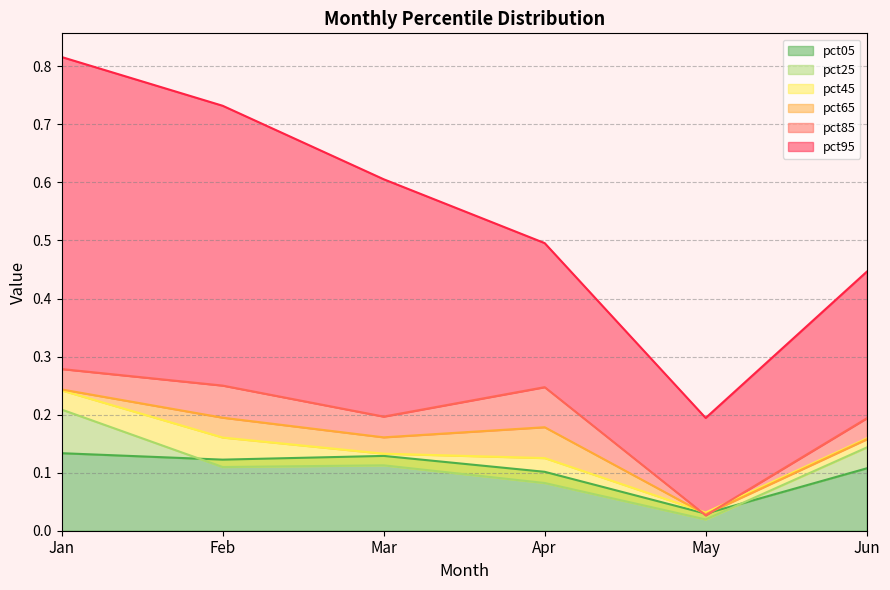

Where is pct85 nearest to the value 0?

May